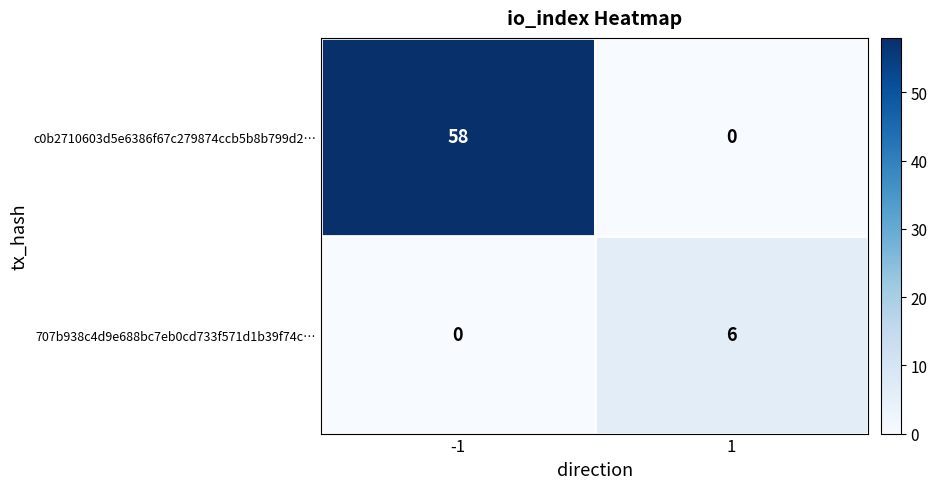

What is the sum of the c0b2710603d5e6386f67c279874ccb5b8b799d2… values at -1 and 1?

58